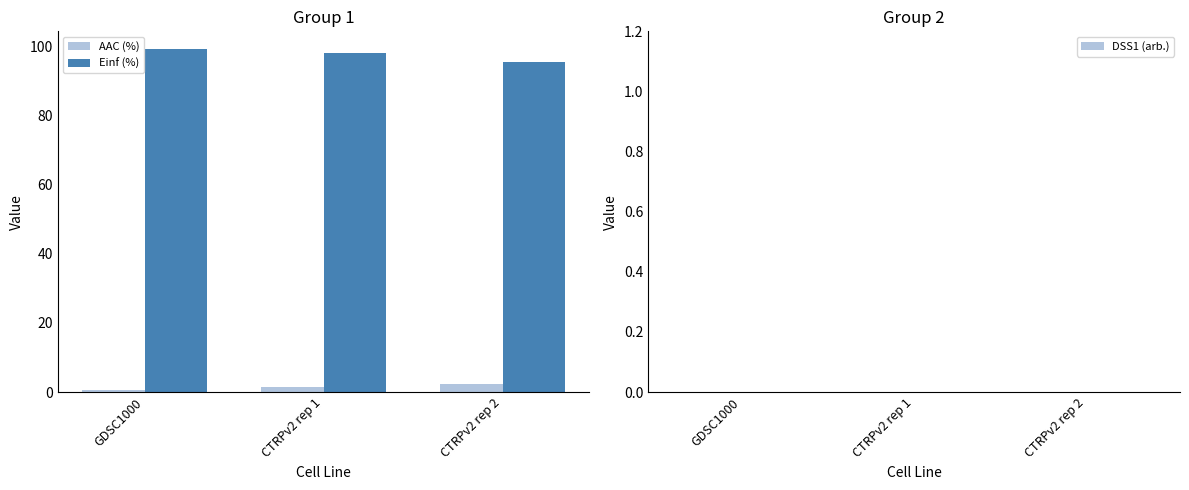

What is the total value across all series at GDSC1000?

100.0